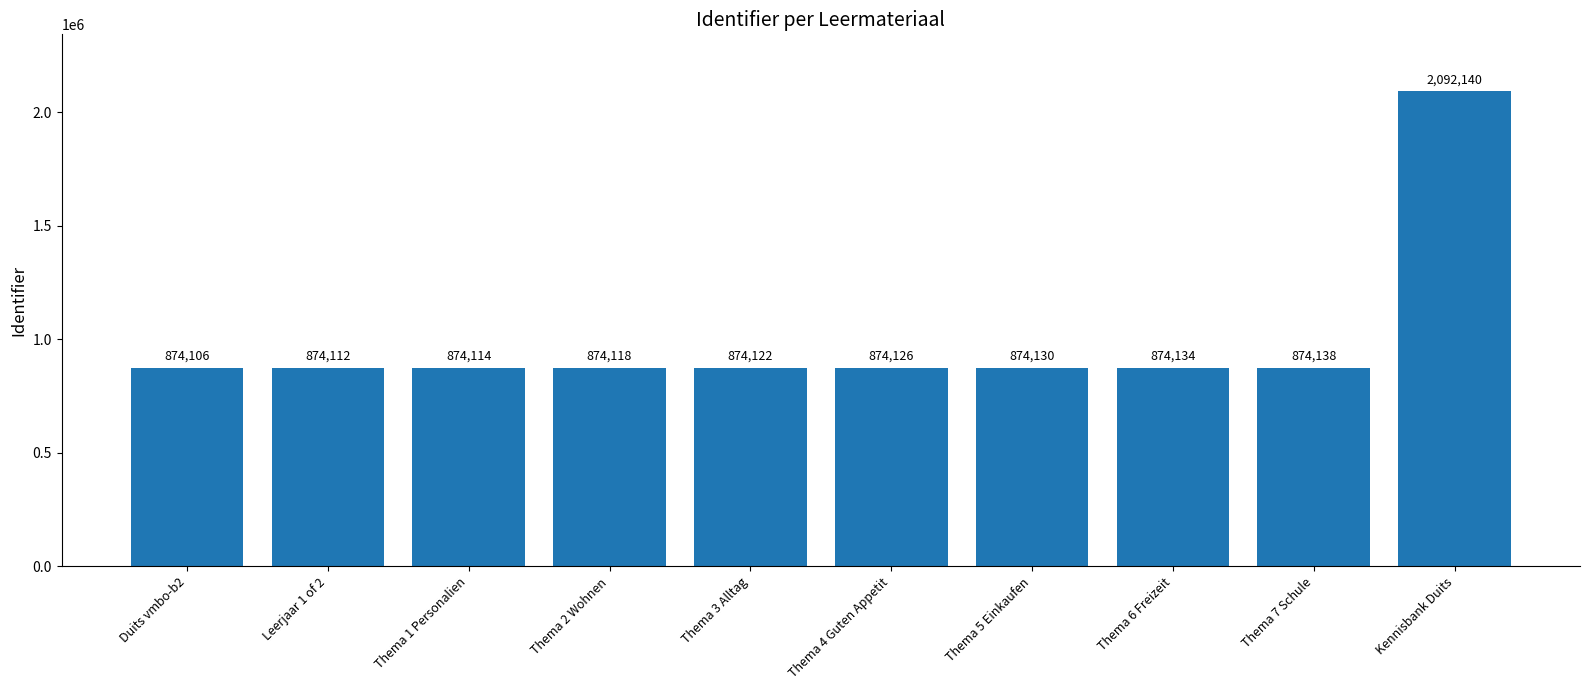

Reading left to right, what are all the values shown in this chart?

Duits vmbo-b2=874106	Leerjaar 1 of 2=874112	Thema 1 Personalien=874114	Thema 2 Wohnen=874118	Thema 3 Alltag=874122	Thema 4 Guten Appetit=874126	Thema 5 Einkaufen=874130	Thema 6 Freizeit=874134	Thema 7 Schule=874138	Kennisbank Duits=2092140